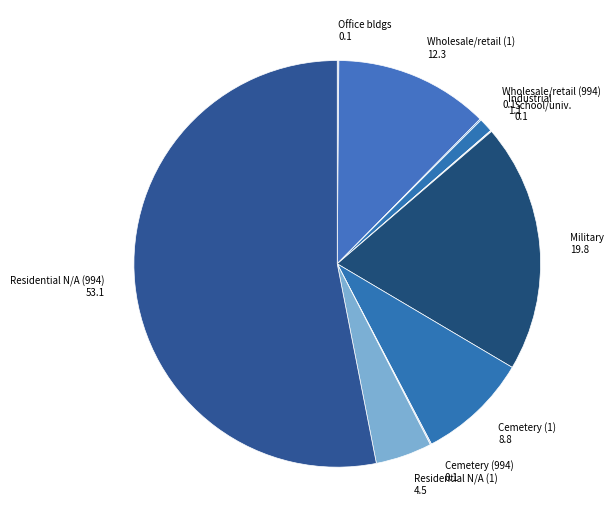

Is it true that Residential N/A (1) is 4% of the pie?

True